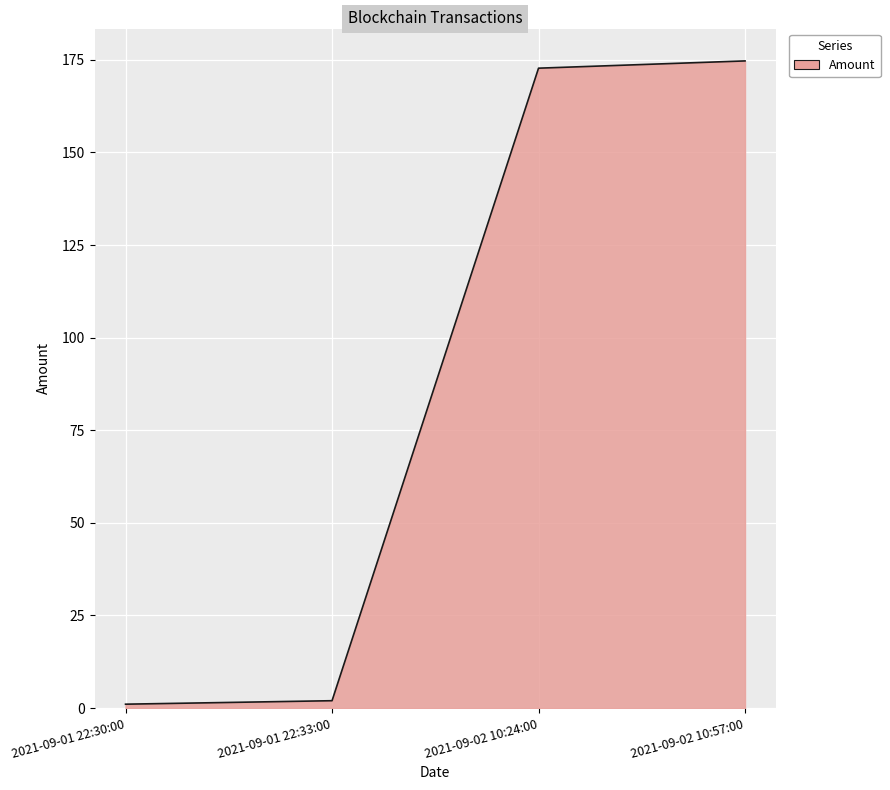

What is the difference between the maximum and second lowest values?

172.7